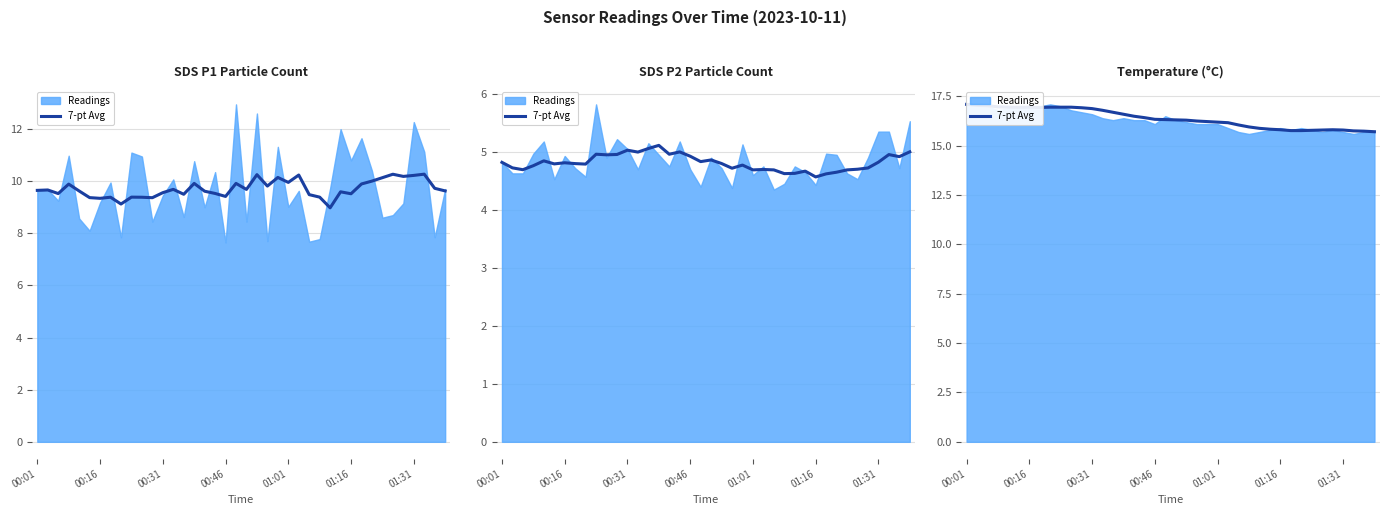

What is the difference between the maximum and minimum values?

1.4